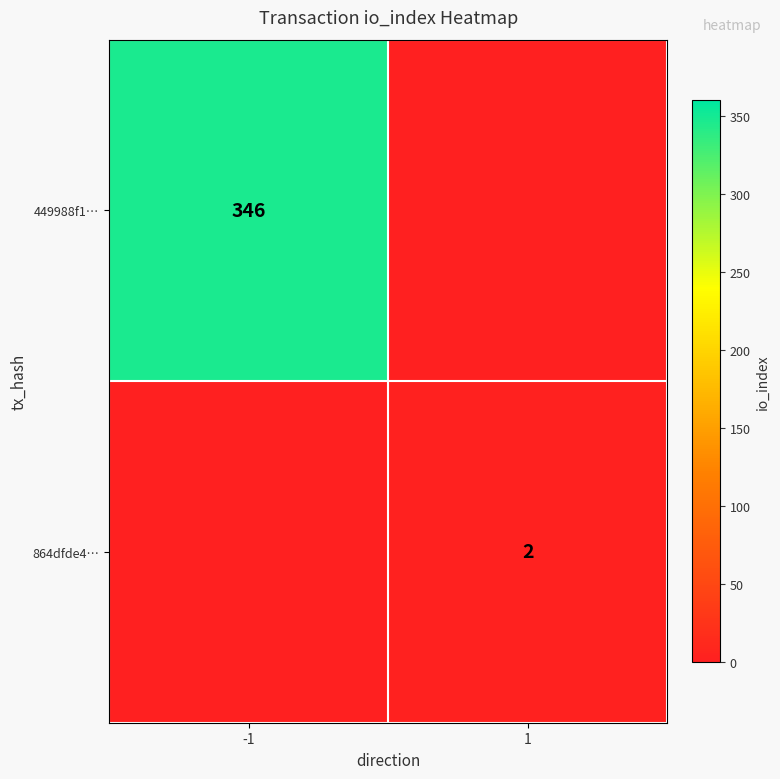

The value of 864dfde4… at 1 is 2. True or false?

True